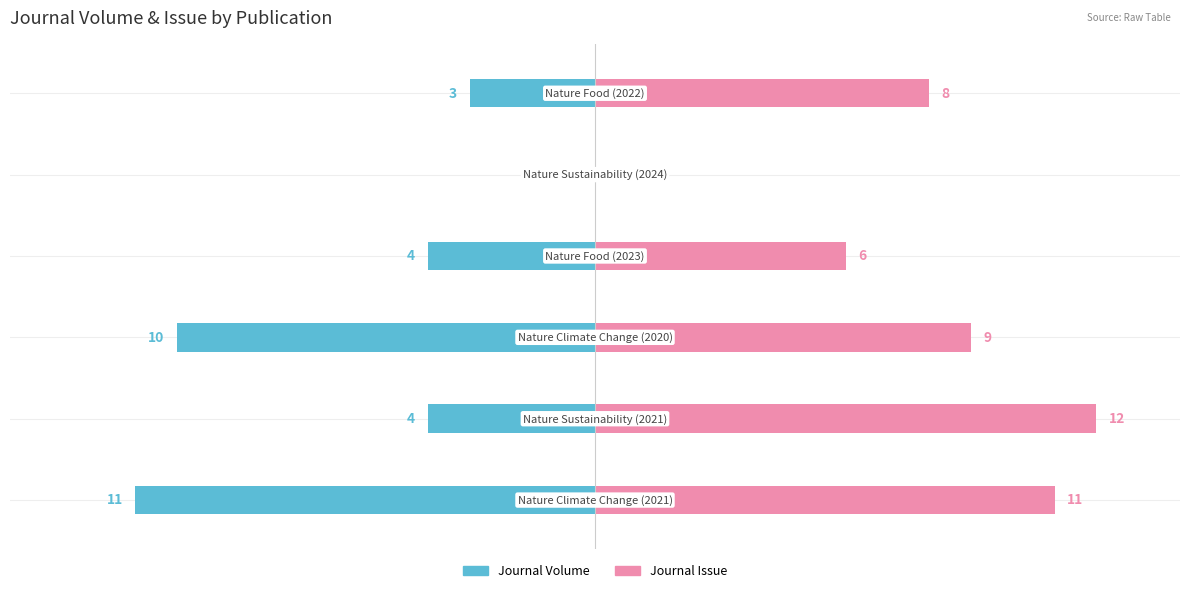

What is the greatest value displayed?

12